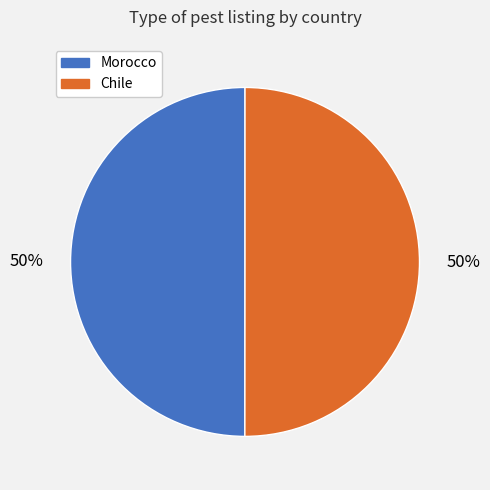

True or false: Morocco accounts for 41% of the total.

False